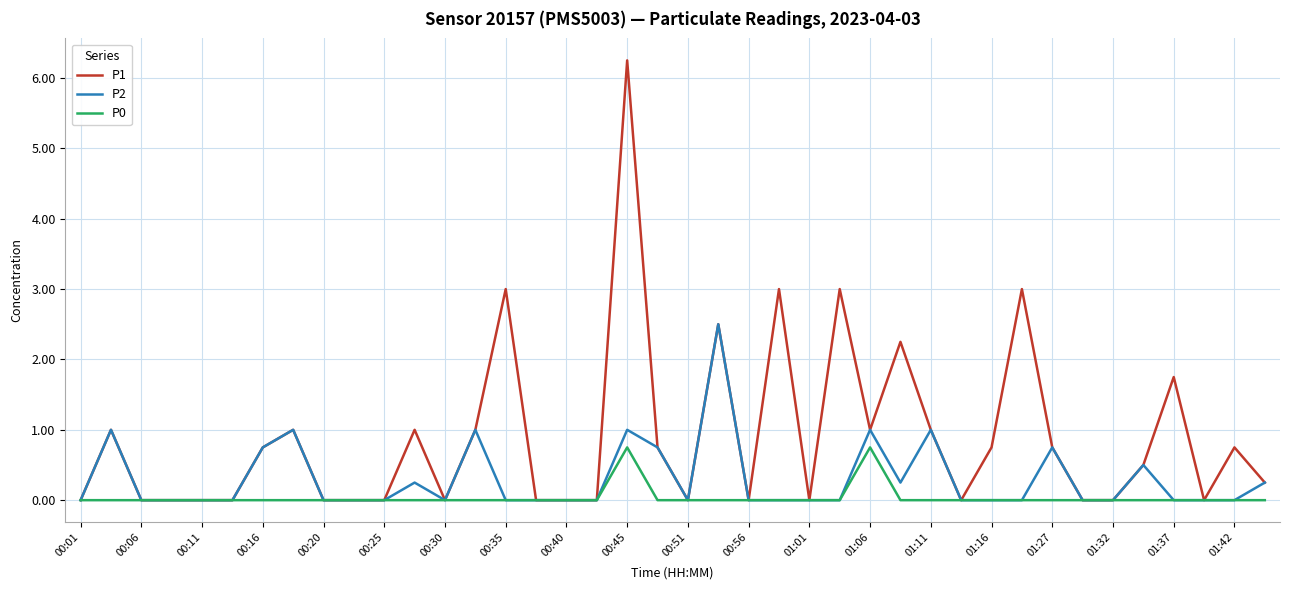

Which series has the largest total across all categories?

P1